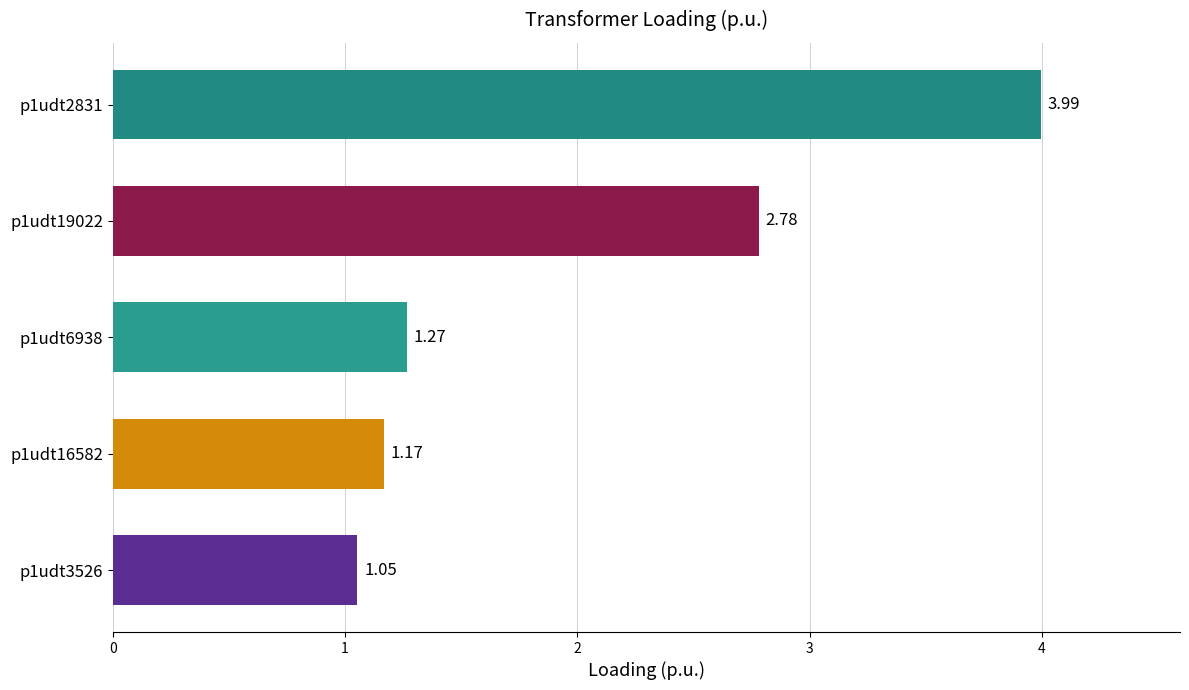

Approximately how many times larger is the value at p1udt19022 compared to p1udt6938?

2.2